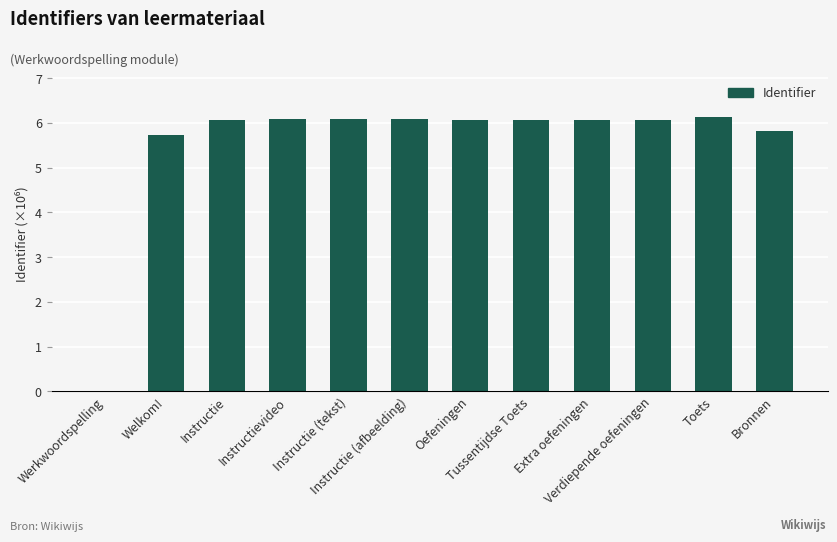

Reading left to right, list all the values displayed in this chart.

0.0	5.7	6.1	6.1	6.1	6.1	6.1	6.1	6.1	6.1	6.1	5.8